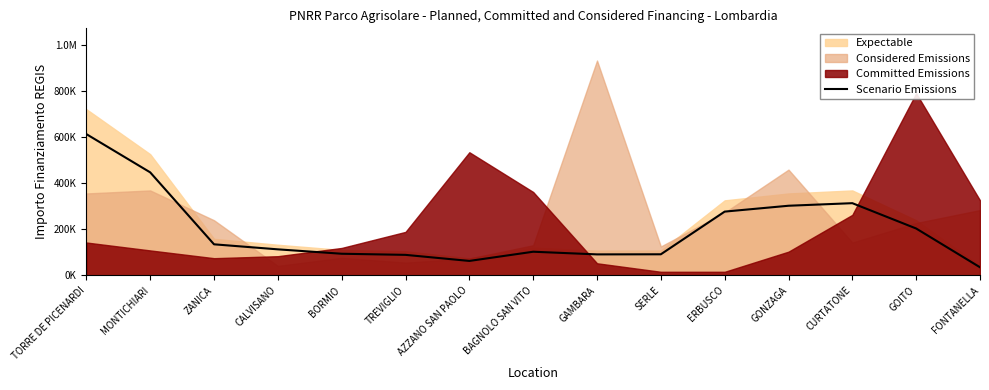

Where is the first local maximum?

BAGNOLO SAN VITO